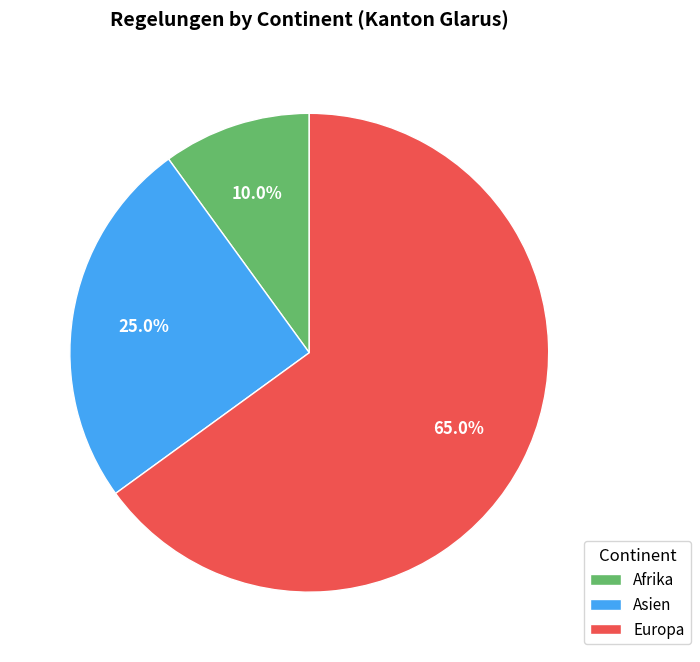

What percentage is the Afrika slice, to the nearest percent?

10%